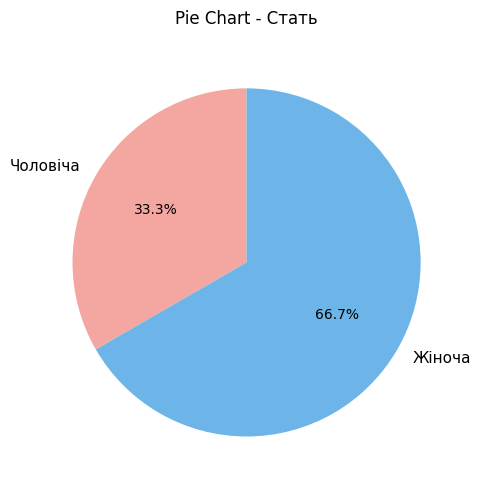

True or false: Чоловіча accounts for 33% of the total.

True